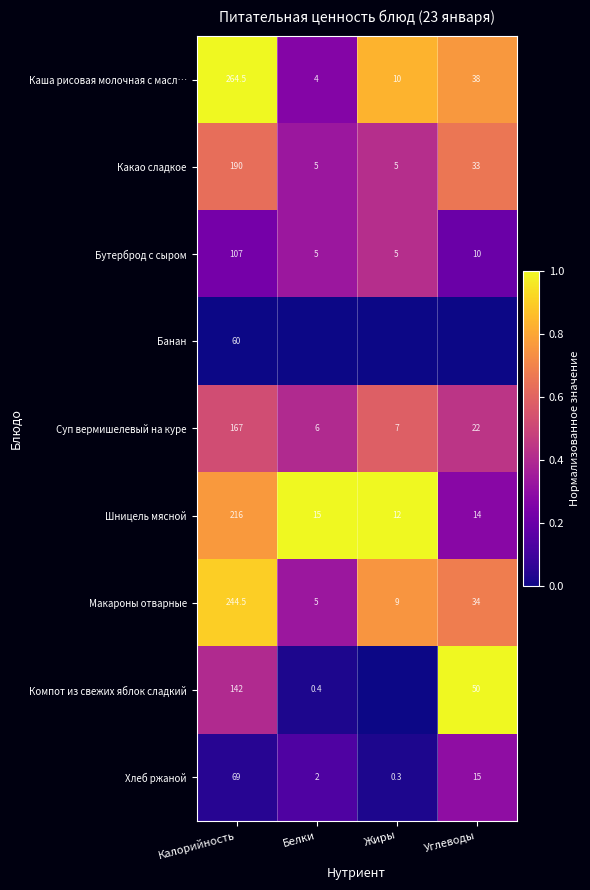

Is the value of Суп вермишелевый на куре at Жиры greater than the value of Макароны отварные at Углеводы?

No